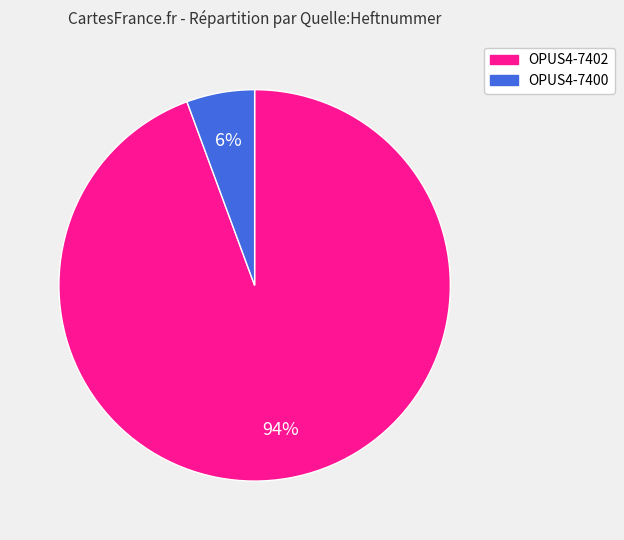

To the nearest percent, what portion does OPUS4-7400 represent?

6%